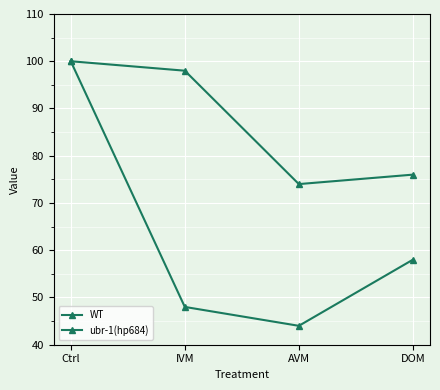

How many data points in WT are less than 58?

2